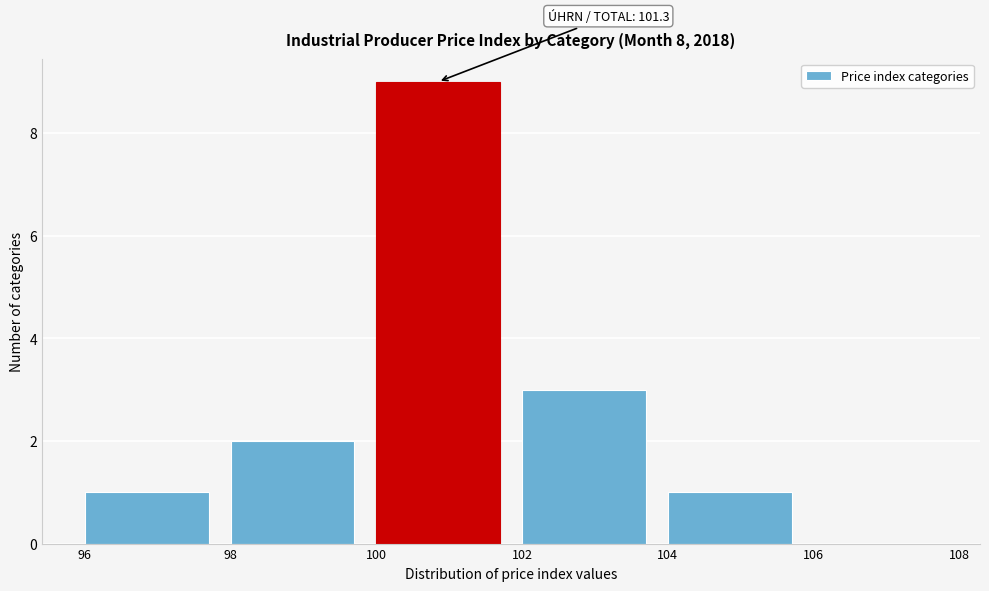

Over which range of the x-axis is the bar tallest?

100 to 102